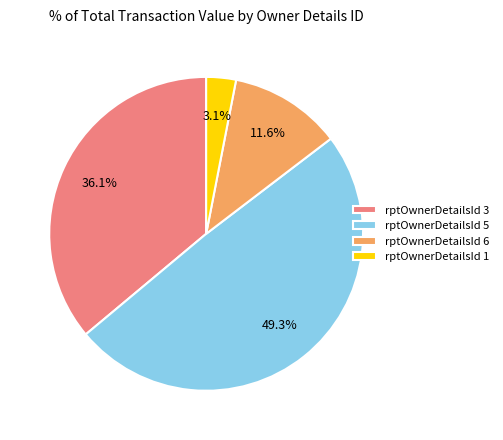

Does rptOwnerDetailsId 6 represent more than half of the total?

No